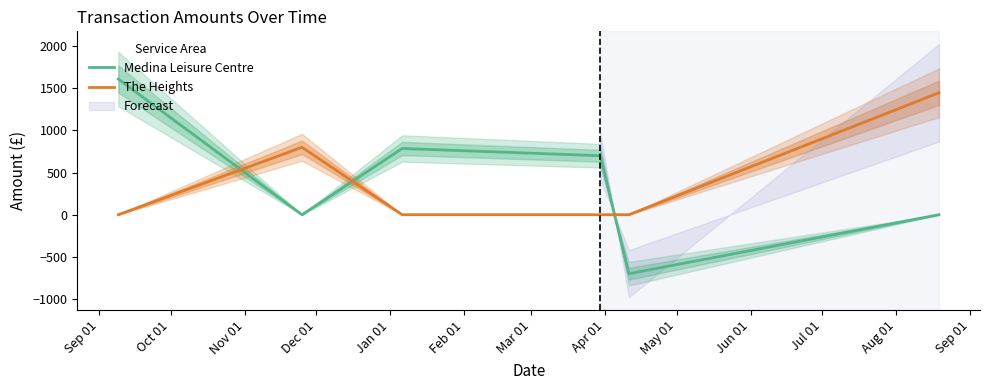

How many series are shown in this chart?

2